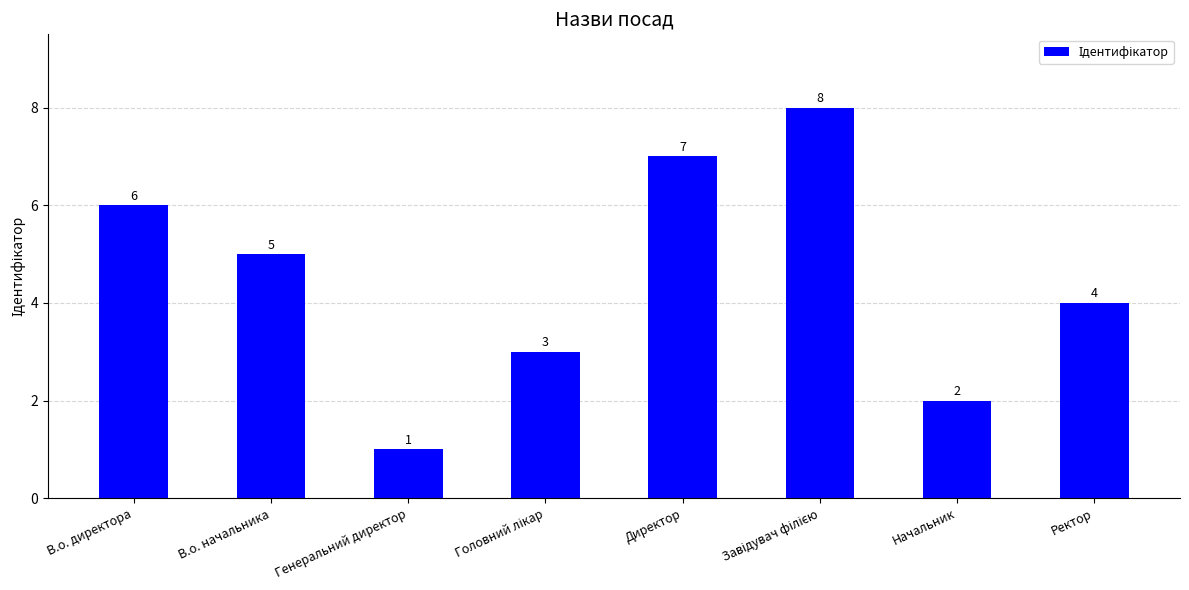

Which category has the lowest value across all series?

Генеральний директор